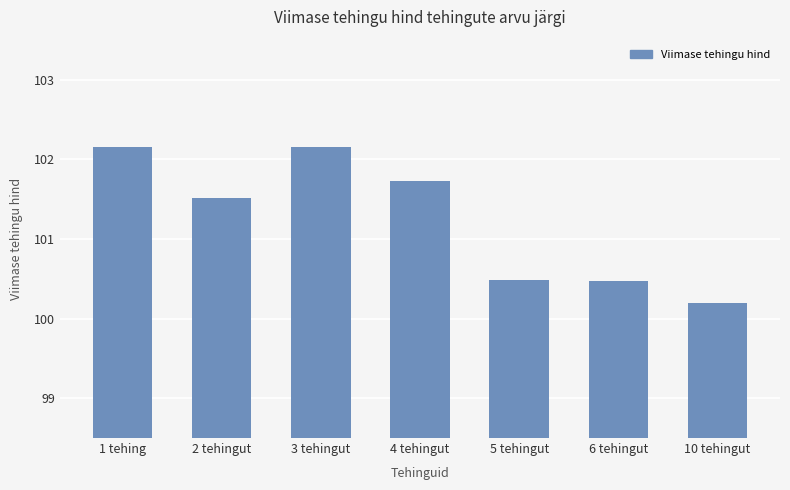

What value does the data have at 3 tehingut?

102.2